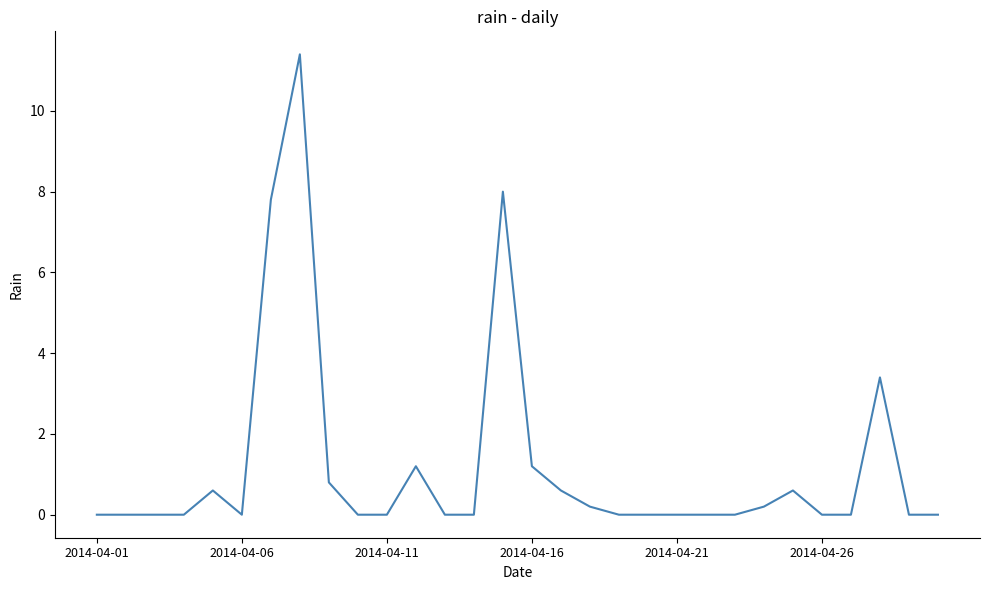

Reading left to right, transcribe all the data shown in this chart.

0.0	0.0	0.0	0.0	0.6	0.0	7.8	11.4	0.8	0.0	0.0	1.2	0.0	0.0	8.0	1.2	0.6	0.2	0.0	0.0	0.0	0.0	0.0	0.2	0.6	0.0	0.0	3.4	0.0	0.0